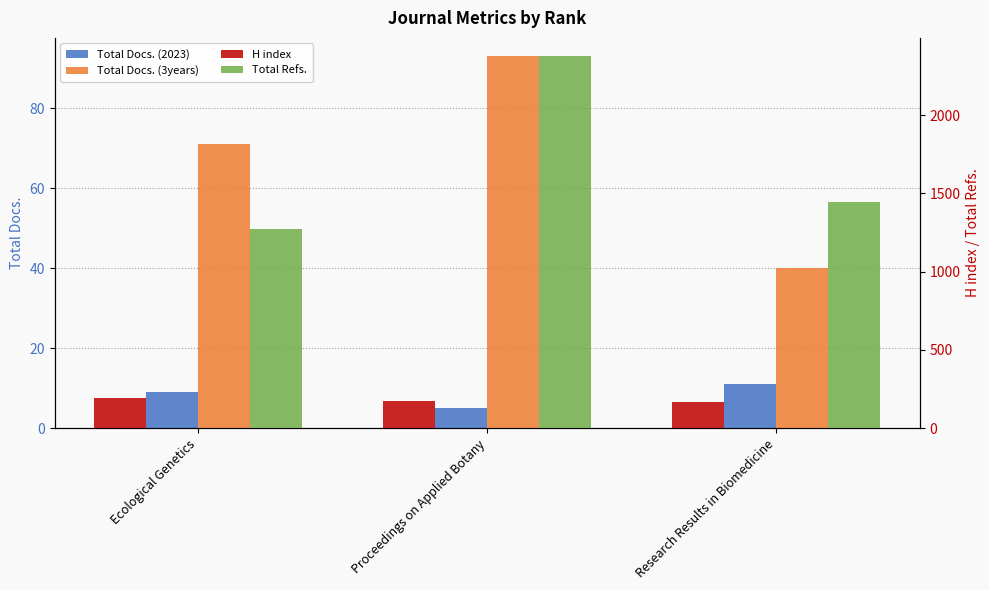

The Total Refs. series shows 2443 at Research Results in Biomedicine. True or false?

False